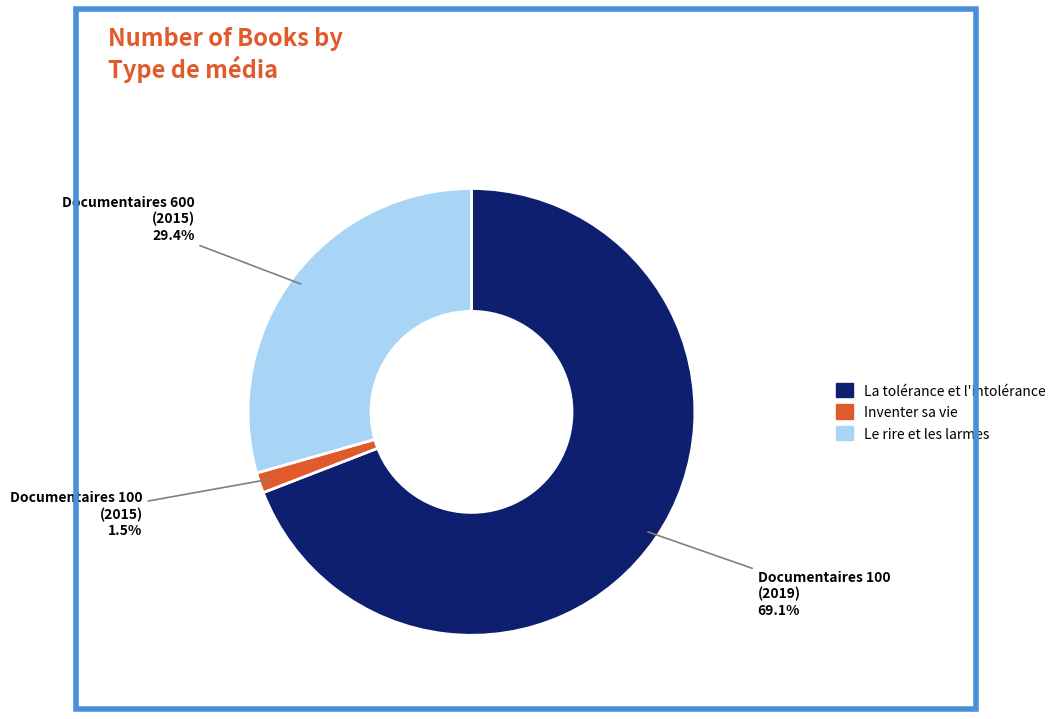

What percentage is the La tolérance et l'intolérance slice, to the nearest percent?

69%